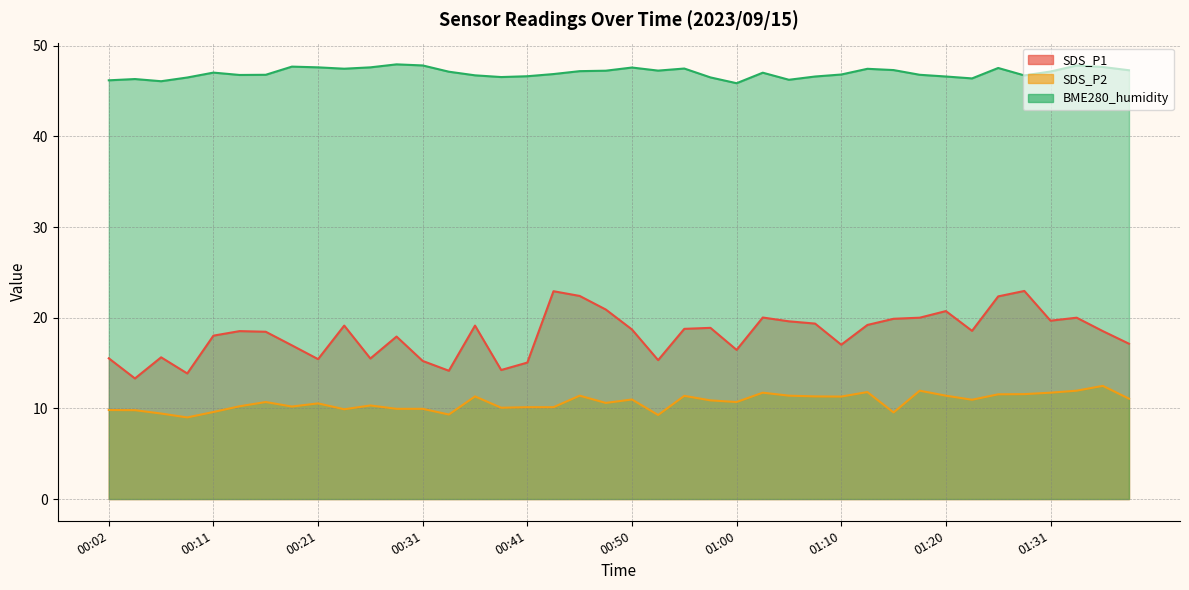

What is the label of the 27th point from the left?

01:05